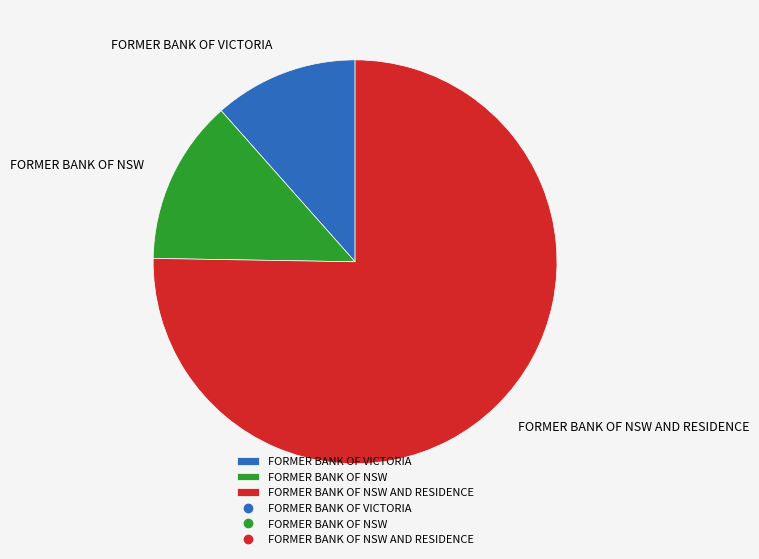

Does any single category account for the majority?

Yes